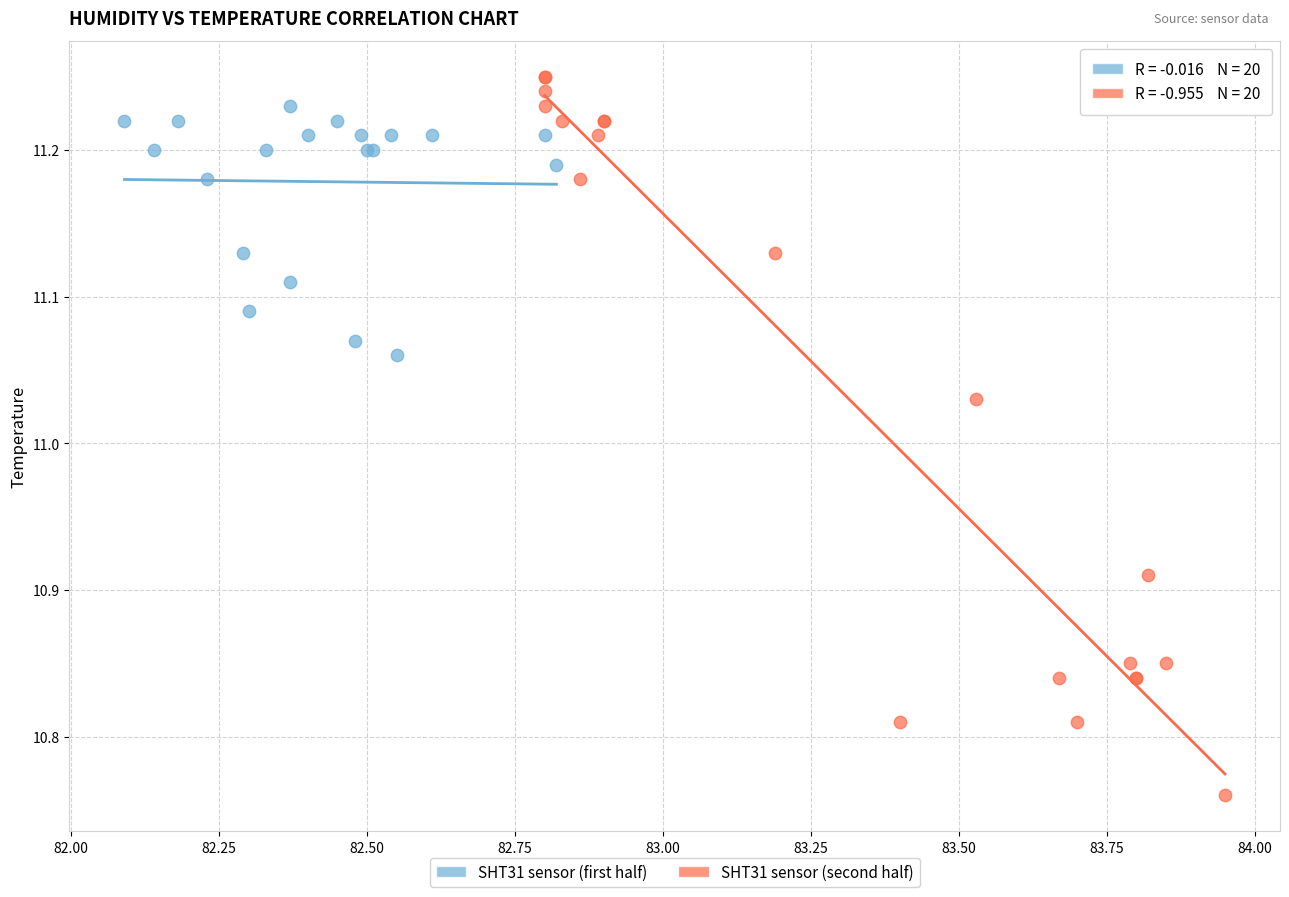

What are all the series names shown in the legend?

SHT31 sensor (first half), SHT31 sensor (second half)